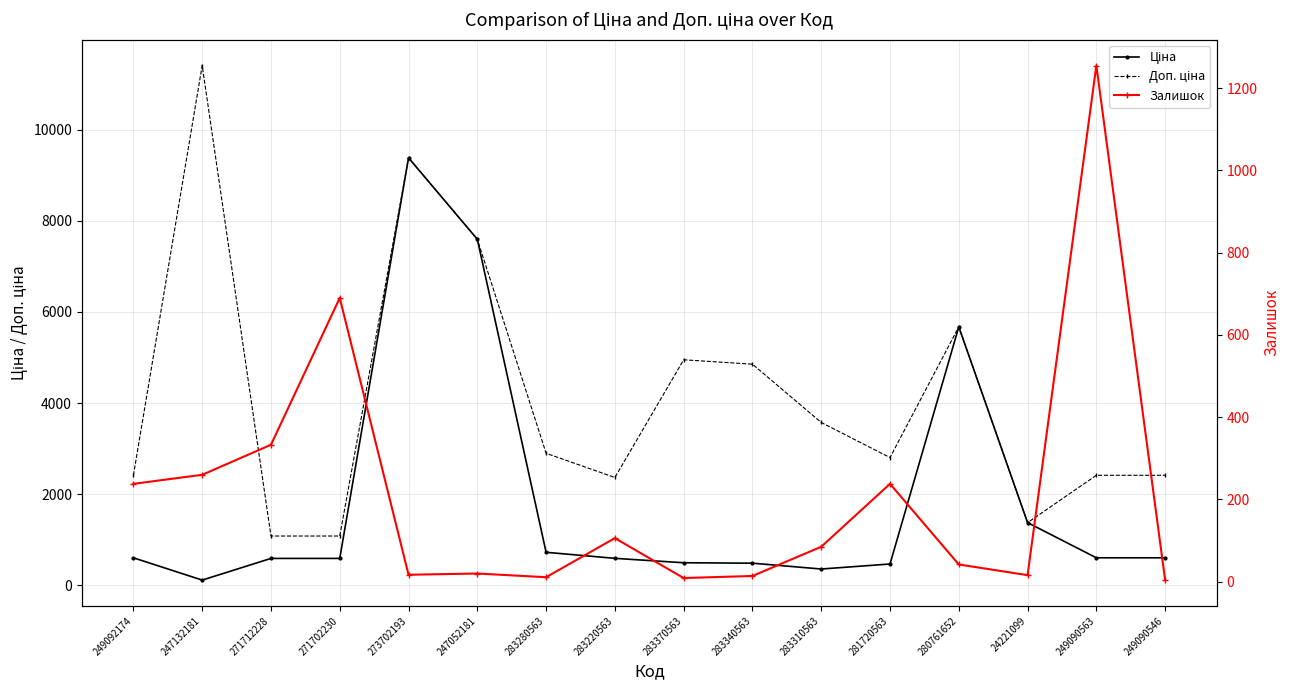

At how many categories does at least one series exceed 8211?

2